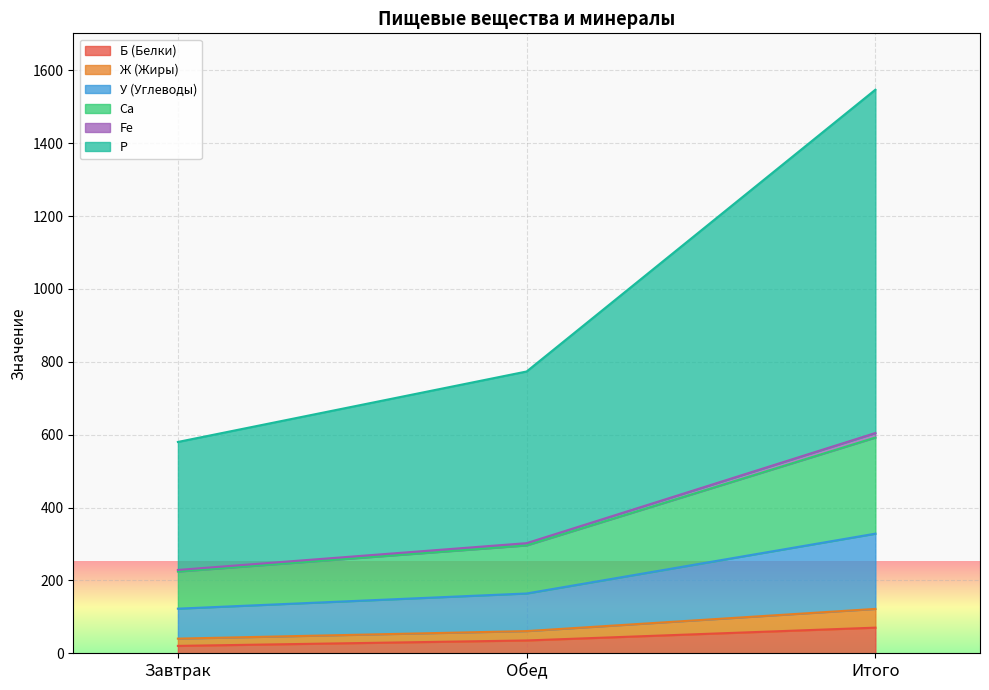

What is the difference between the maximum and minimum values in the Б (Белки) series?

50.1